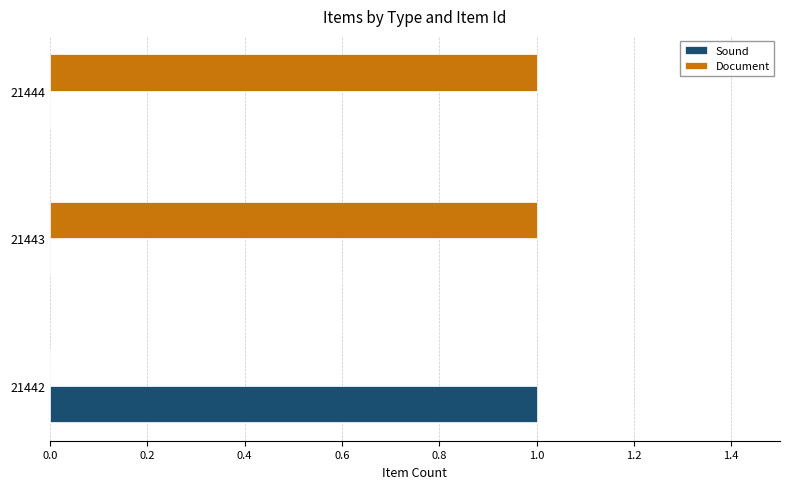

How many series are shown in this chart?

2